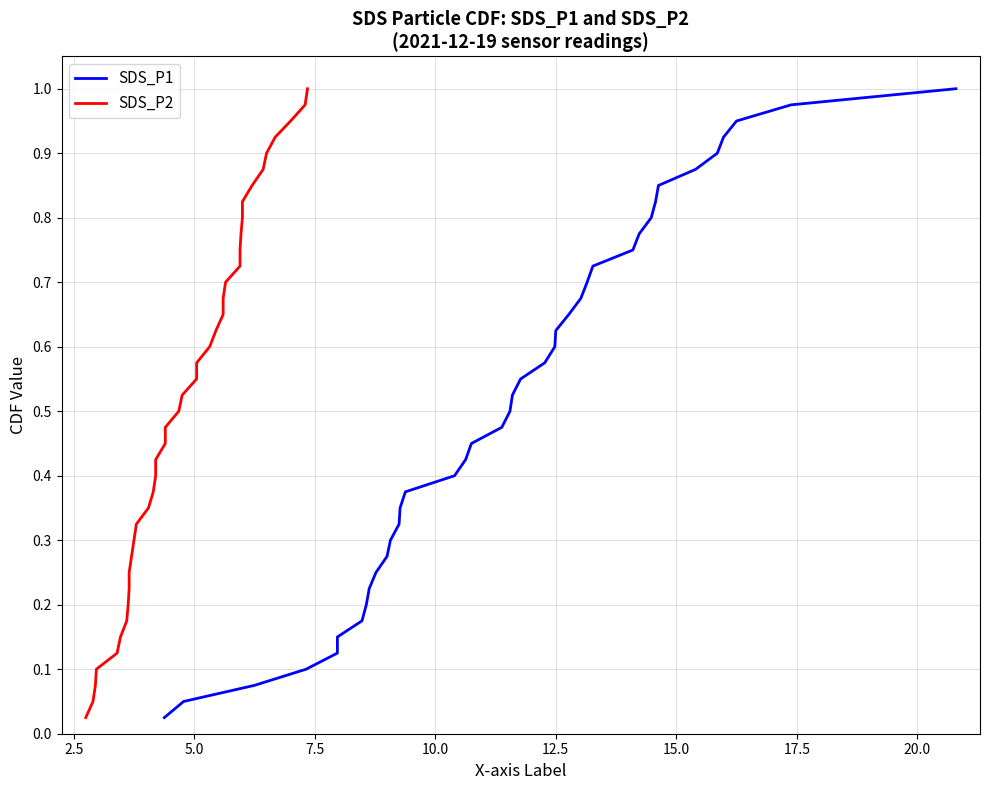

Reading left to right, extract all data points from this chart.

SDS_P1: 0.0	0.1	0.1	0.1	0.1	0.1	0.2	0.2	0.2	0.2	0.3	0.3	0.3	0.3	0.4	0.4	0.4	0.5	0.5	0.5	0.5	0.6	0.6	0.6	0.6	0.7	0.7	0.7	0.7	0.8	0.8	0.8	0.8	0.8	0.9	0.9	0.9	0.9	1.0	1.0
SDS_P2: 0.0	0.1	0.1	0.1	0.1	0.1	0.2	0.2	0.2	0.2	0.3	0.3	0.3	0.3	0.4	0.4	0.4	0.5	0.5	0.5	0.5	0.6	0.6	0.6	0.6	0.7	0.7	0.7	0.7	0.8	0.8	0.8	0.8	0.8	0.9	0.9	0.9	0.9	1.0	1.0